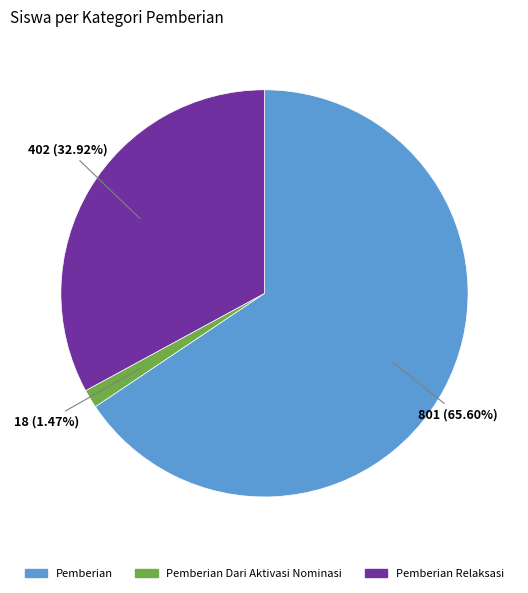

Does any single category account for the majority?

Yes